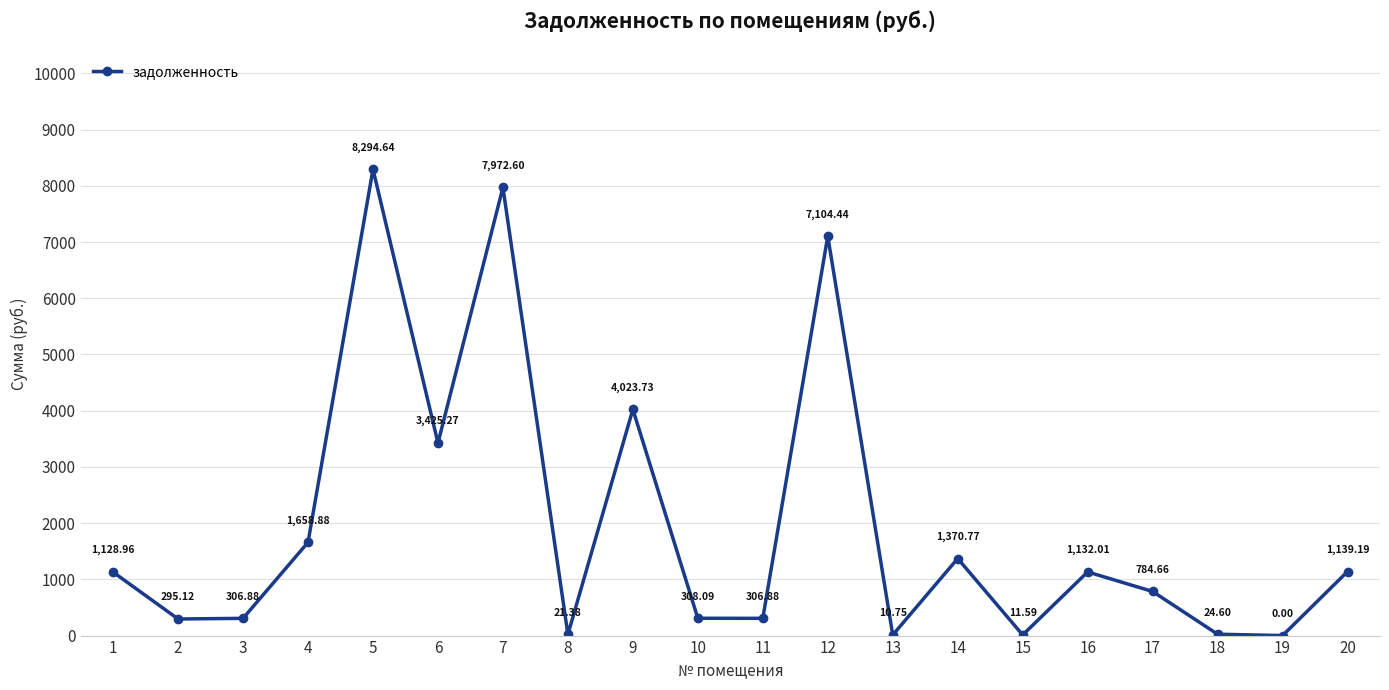

Reading right to left, what are all the values shown in this chart?

1139.2	0.0	24.6	784.7	1132.0	11.6	1370.8	10.8	7104.4	306.9	308.1	4023.7	21.4	7972.6	3425.3	8294.6	1658.9	306.9	295.1	1129.0